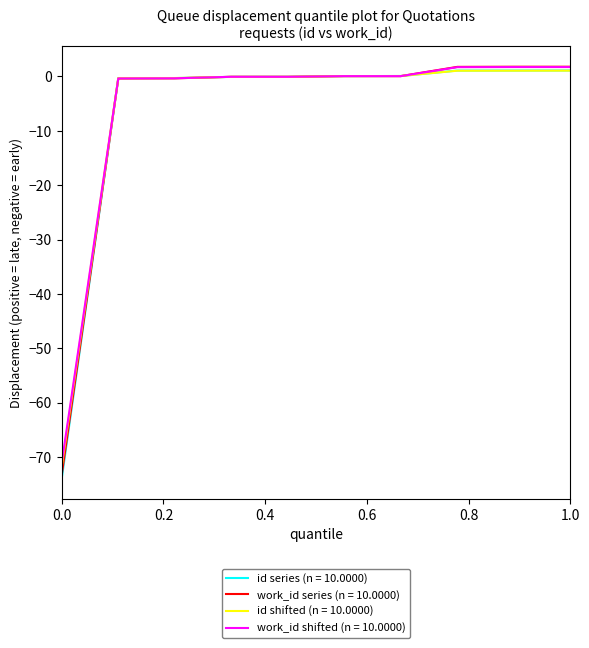

What is the highest value of the work_id series (n = 10.0000) series?

1.8